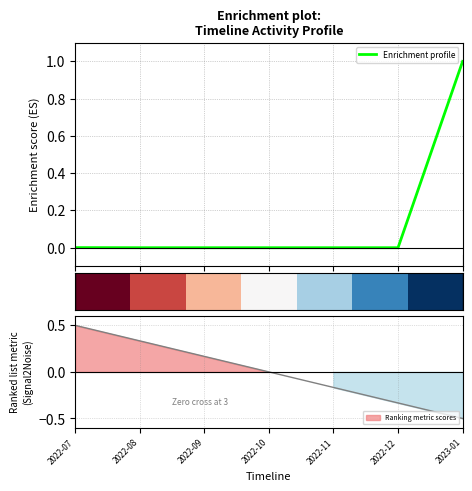

What is the label of the 7th point from the left?

2023-01